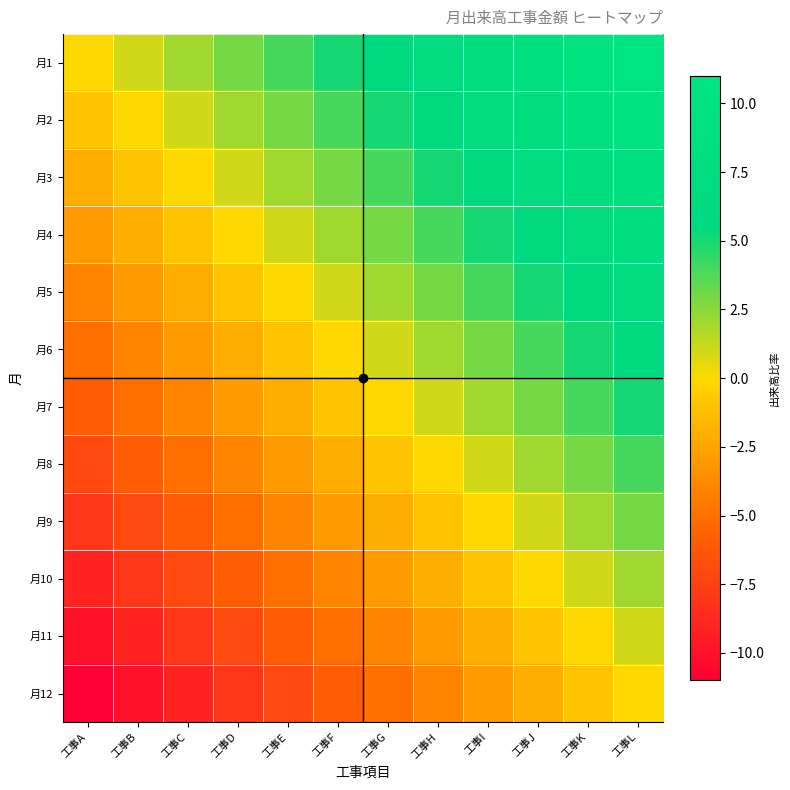

Rank the series at 工事I from lowest to highest value.

月12, 月11, 月10, 月9, 月8, 月7, 月6, 月5, 月4, 月3, 月2, 月1